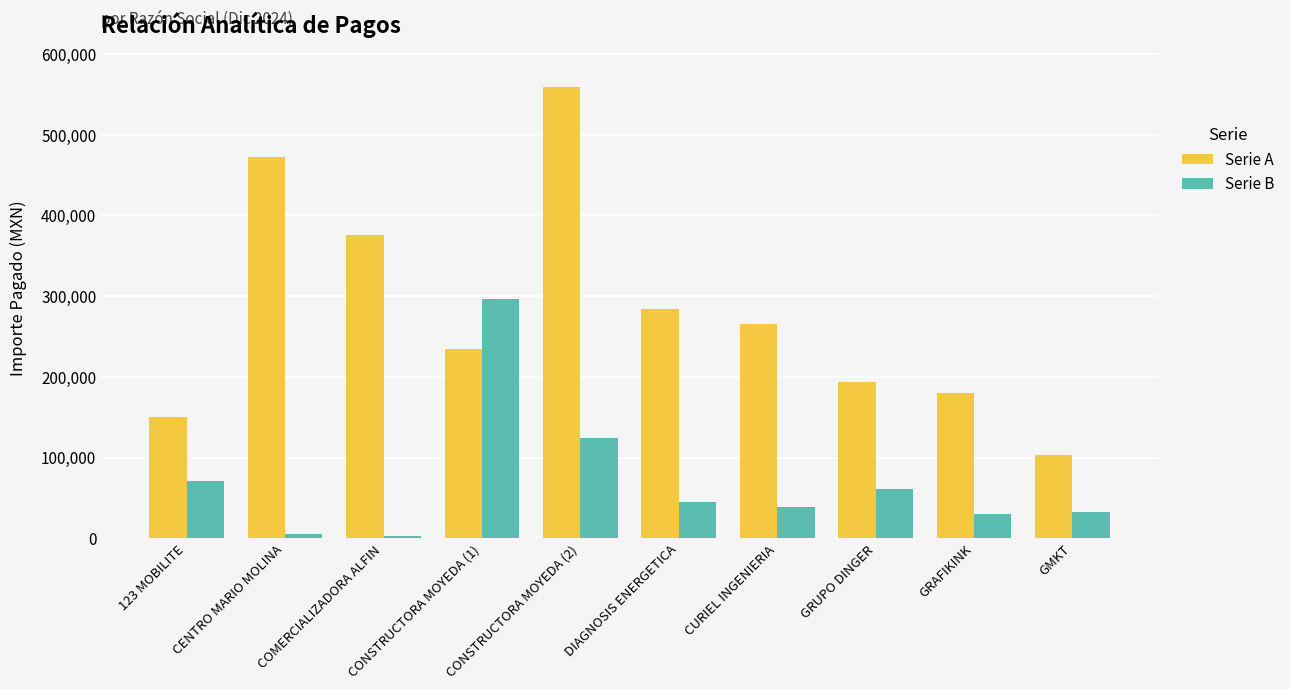

At which label is Serie B closest to 150059?

CONSTRUCTORA MOYEDA (2)